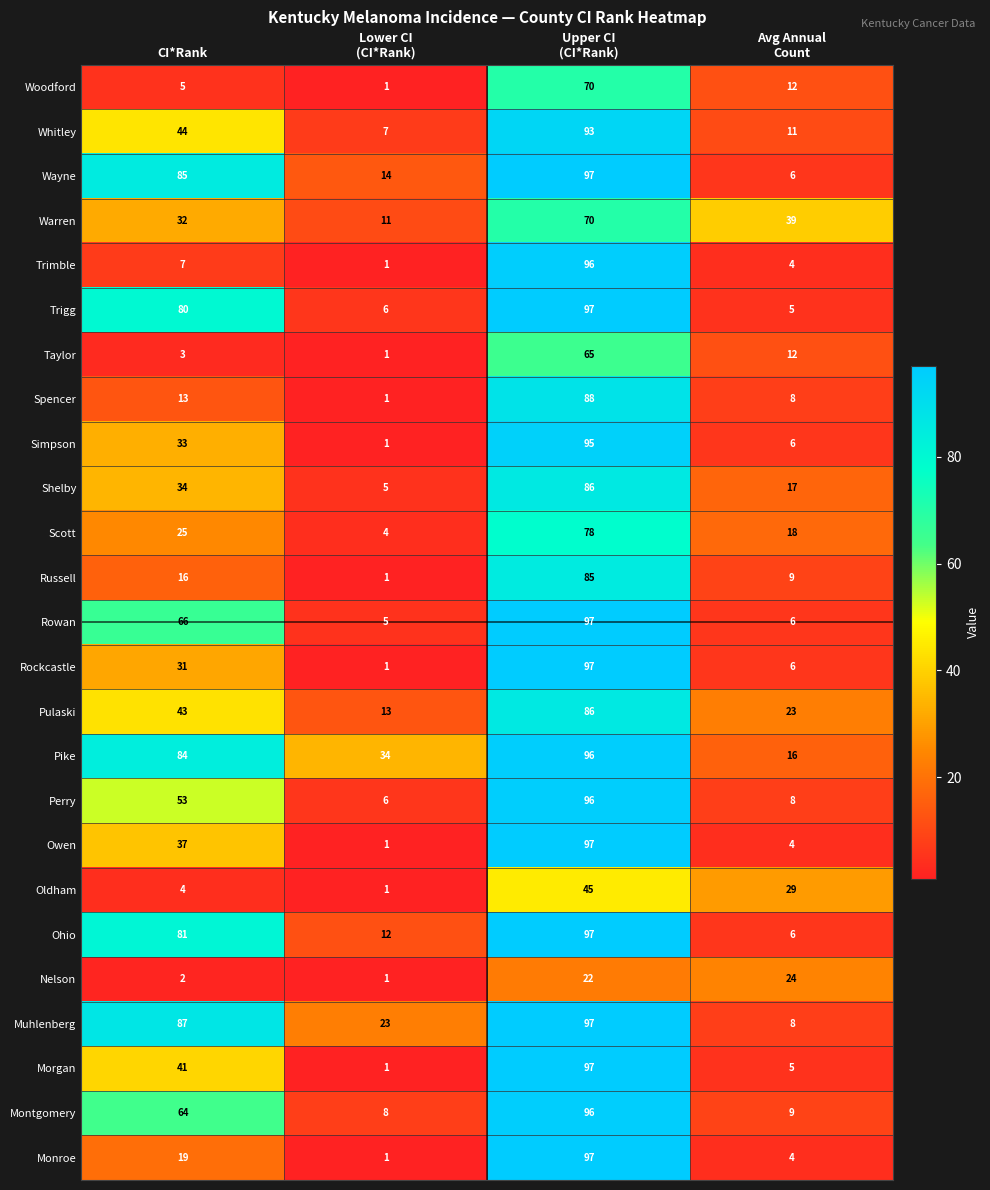

How many Warren values are between 32 and 70?

3